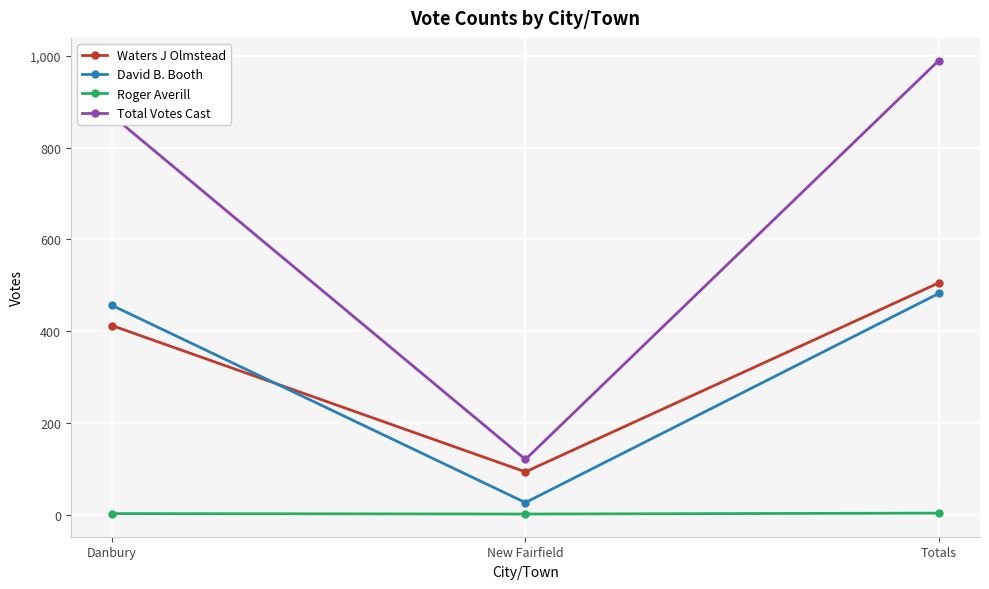

What is the minimum value shown in the chart?

1